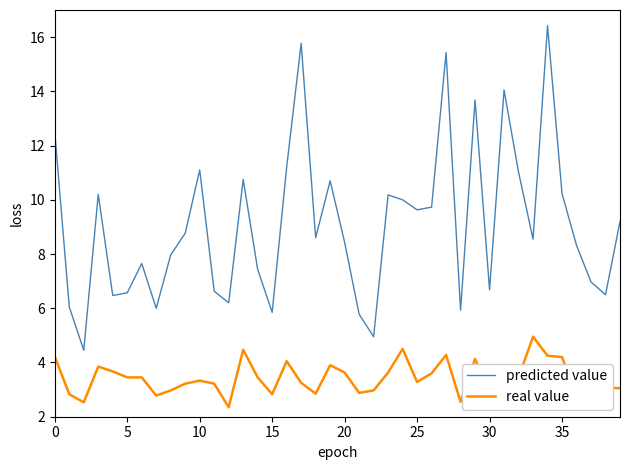

What is the highest value of the predicted value series?

16.4